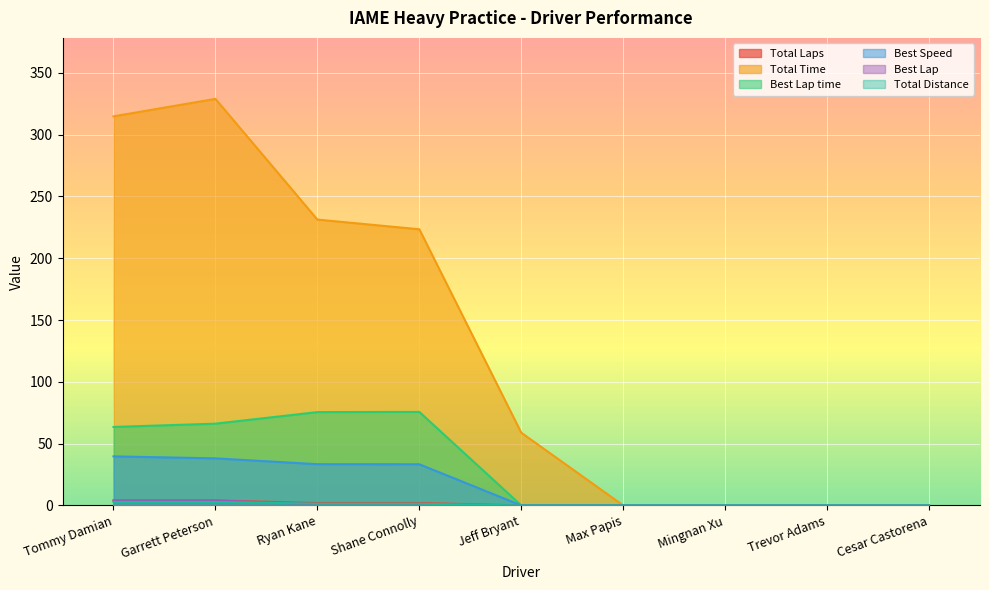

What is the greatest value displayed?

329.0